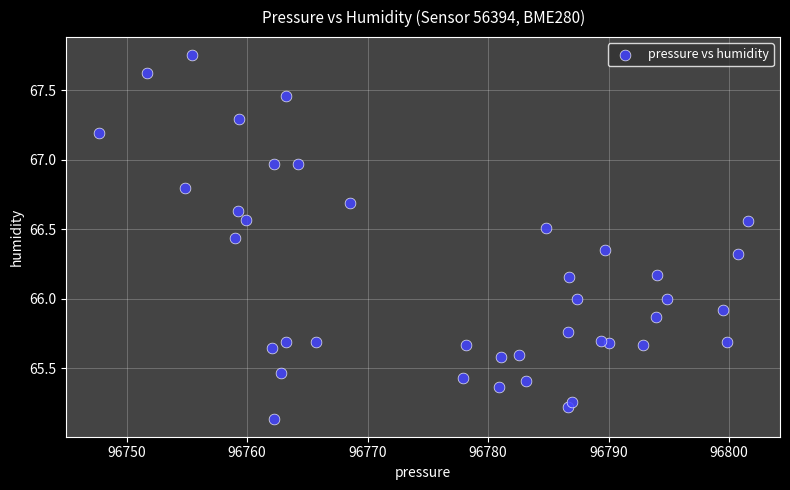

What is the range of Y values (max minus min)?

2.6